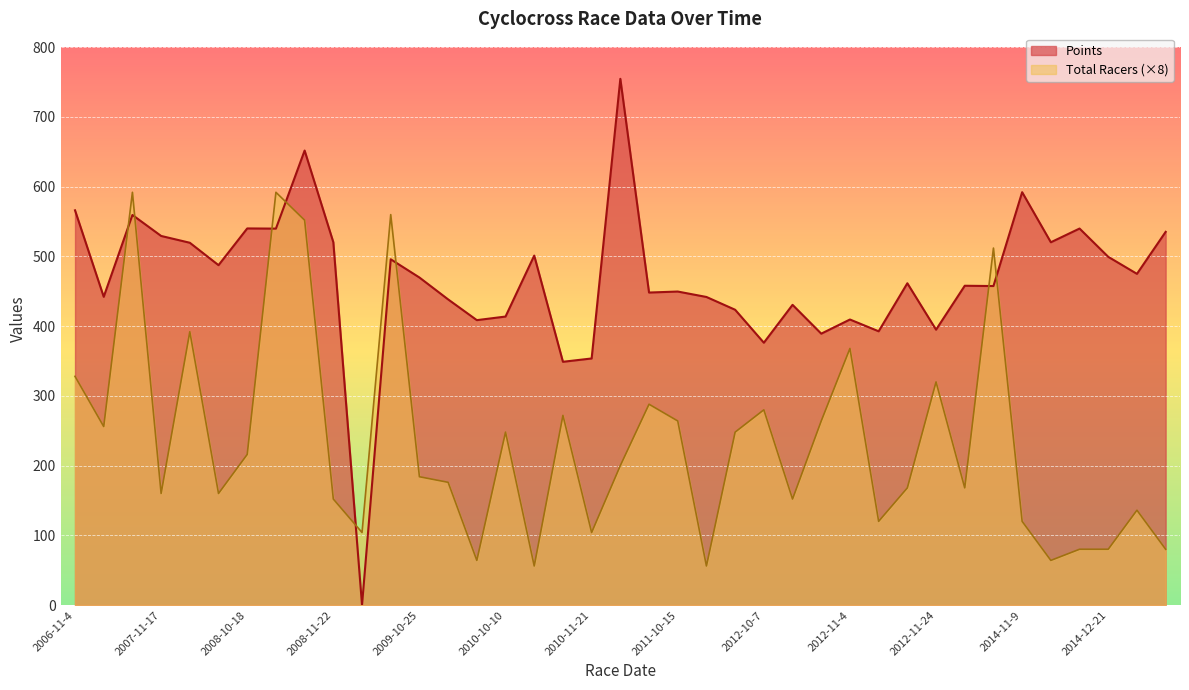

Between which two adjacent categories do Points and Total Racers first intersect?

2007-10-21 and 2007-11-4